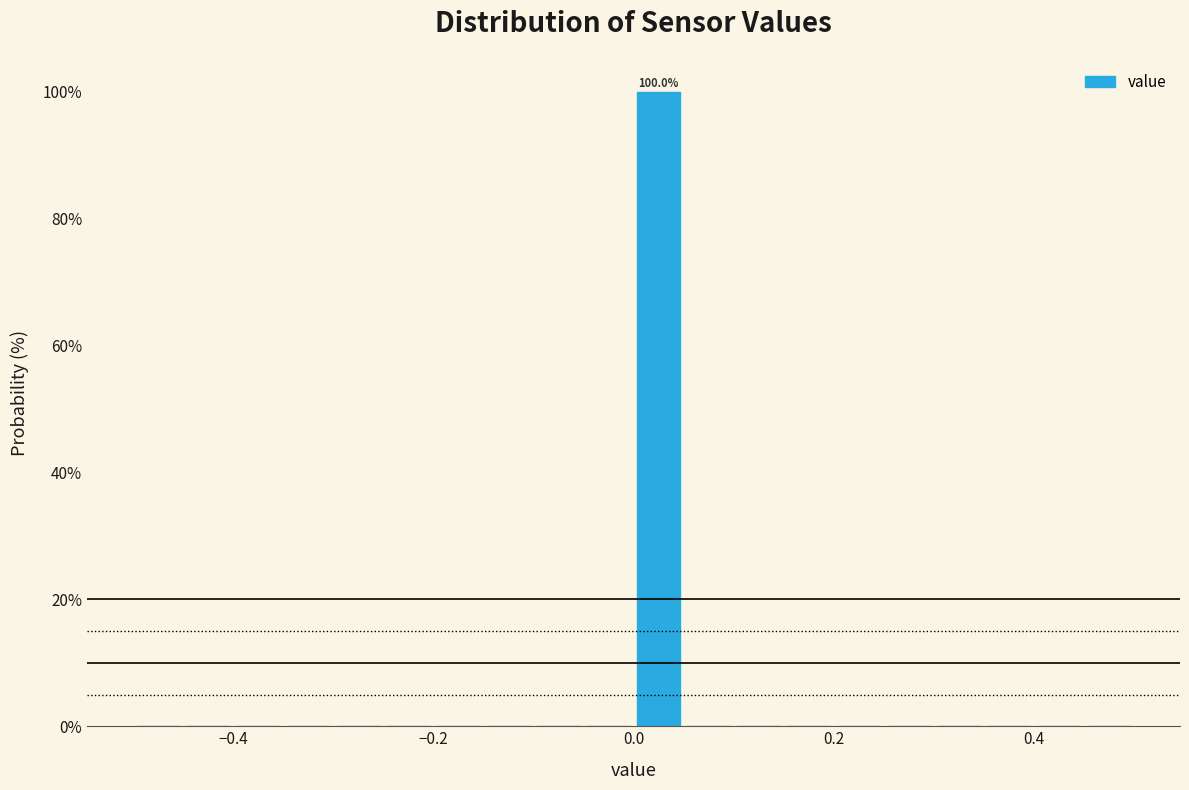

Read against the x-axis, roughly where is the centre of the tallest bar?

0.02